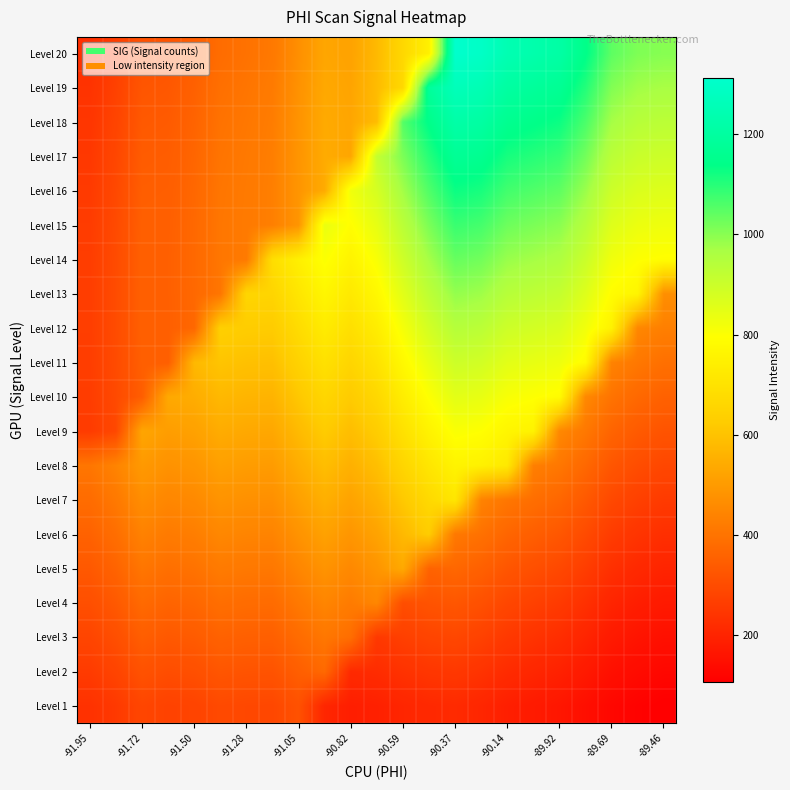

List the series in order of their peak value, lowest first.

Level 1, Level 2, Level 3, Level 4, Level 5, Level 6, Level 7, Level 8, Level 9, Level 10, Level 11, Level 12, Level 13, Level 14, Level 15, Level 16, Level 17, Level 18, Level 19, Level 20